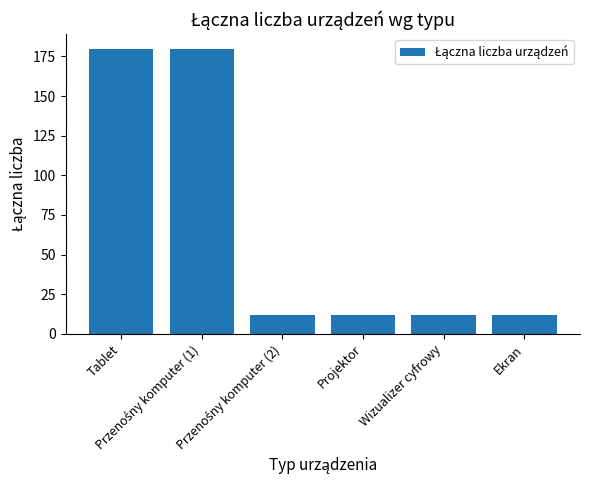

What is the average value?

68